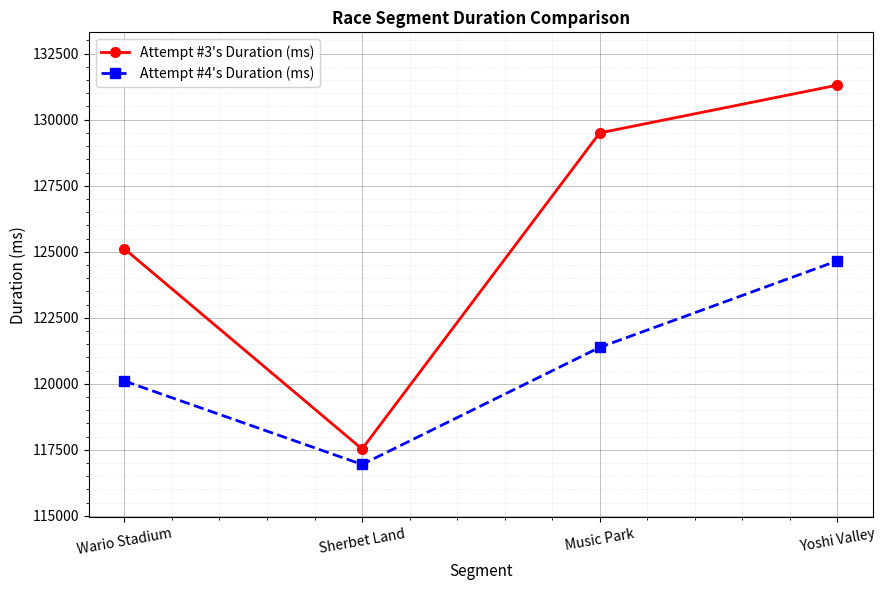

What is the label of the 2nd point from the left?

Sherbet Land